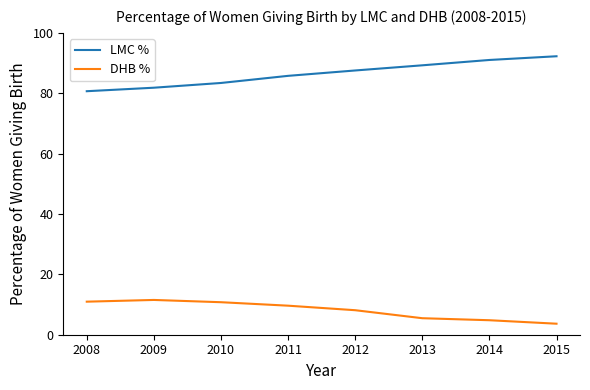

Which series changed the most between 2008 and 2011?

LMC %